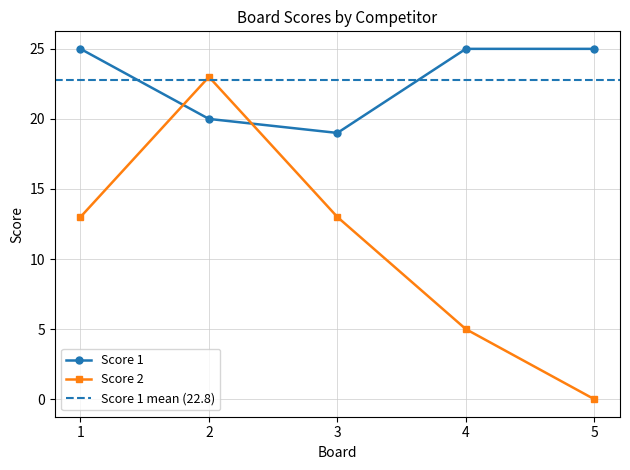

What is the difference between the highest and lowest values at 4?

20